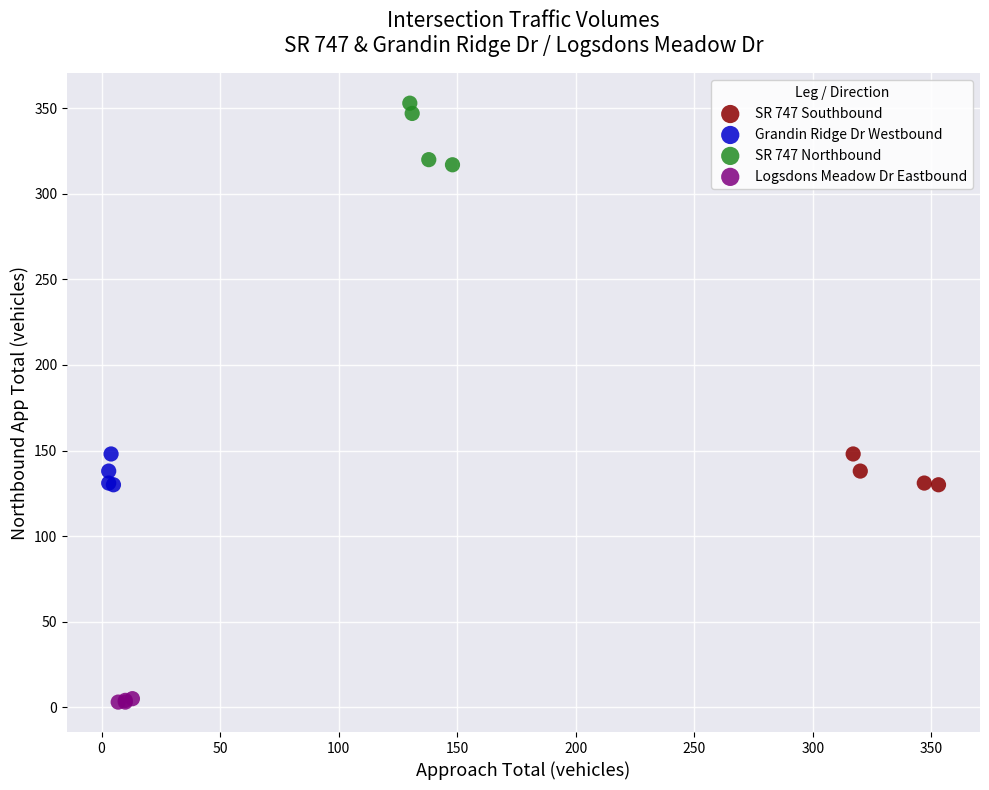

Which series contains the highest Y value?

SR 747 Northbound